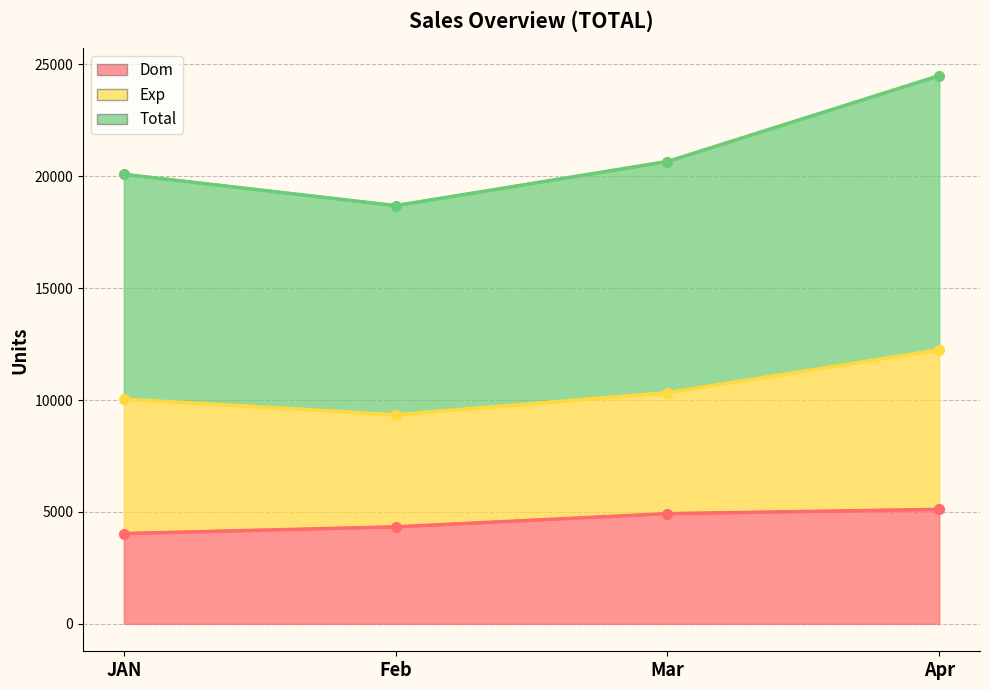

What is the sum of the Dom values at Mar and JAN?

8959